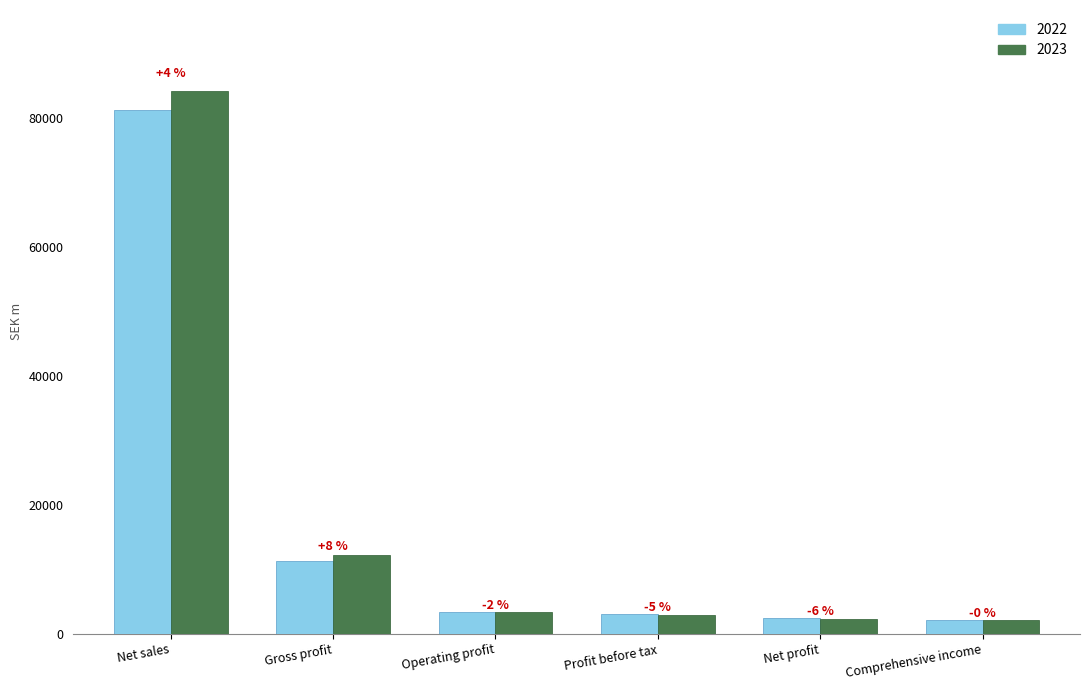

Are the bars grouped side by side (vs. stacked)?

Yes